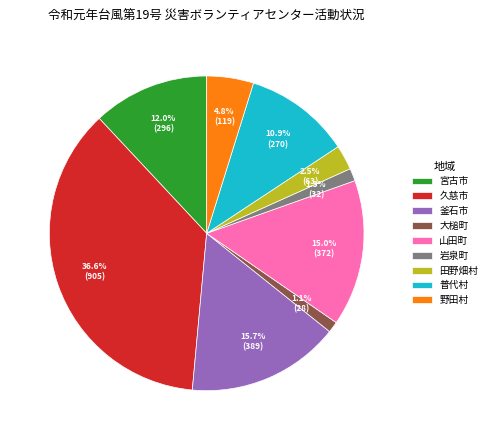

True or false: 釜石市 accounts for 22% of the total.

False